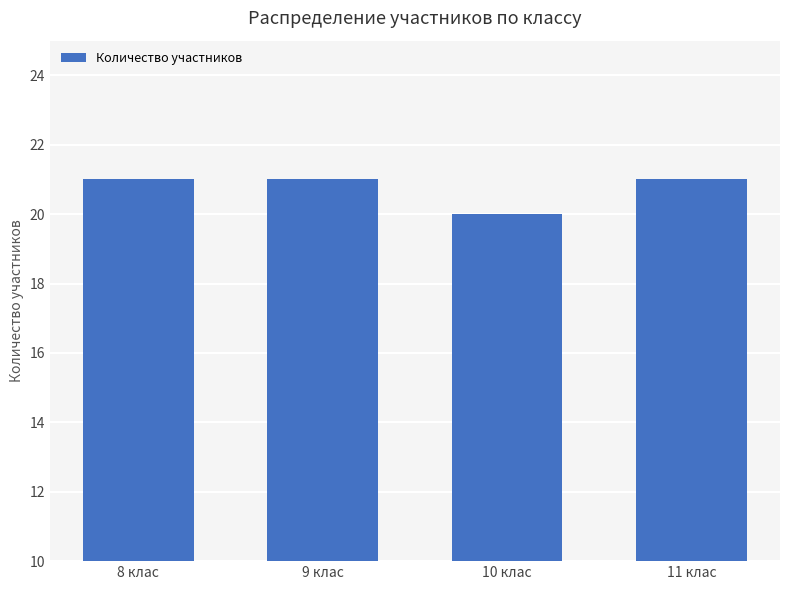

What is the maximum value shown in the chart?

21